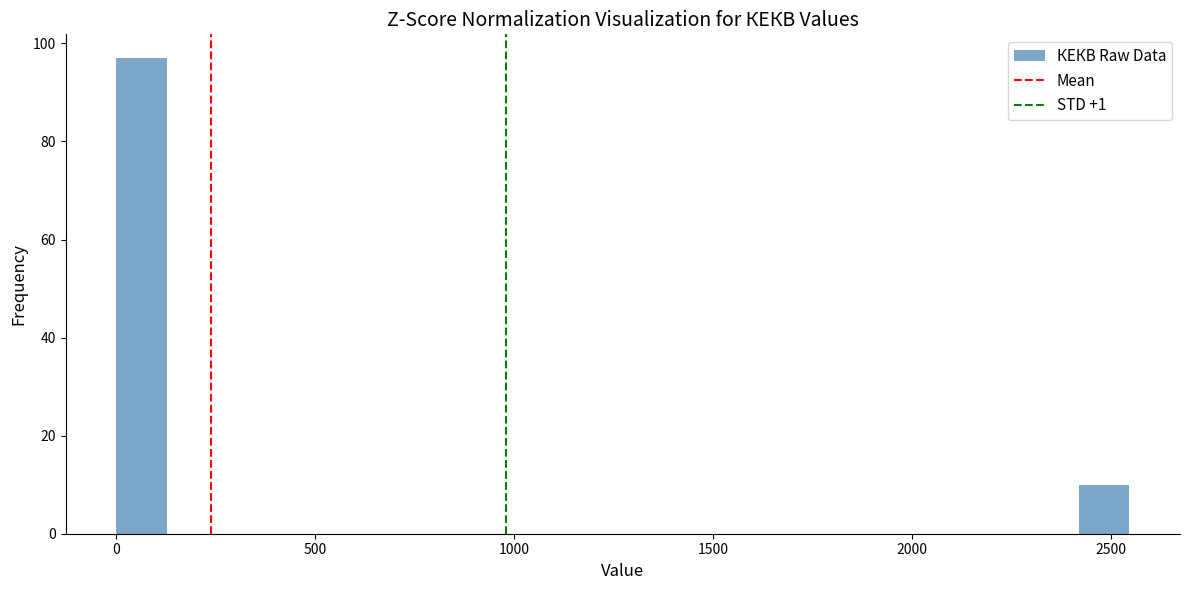

Around what value on the x-axis is the tallest bar? Give the approximate position of its centre, as read against the axis.

50